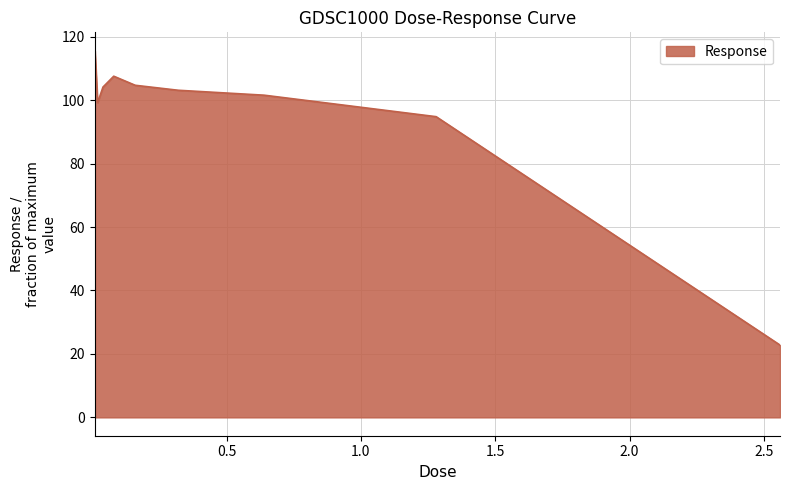

What is the difference between the maximum and minimum values?

92.8